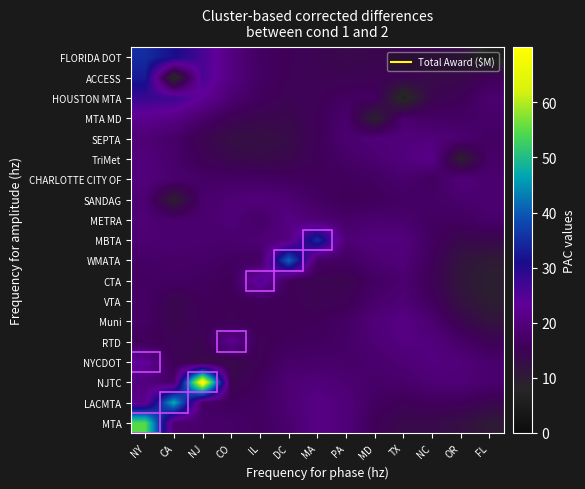

What is the total value across all series at OR?

287.8